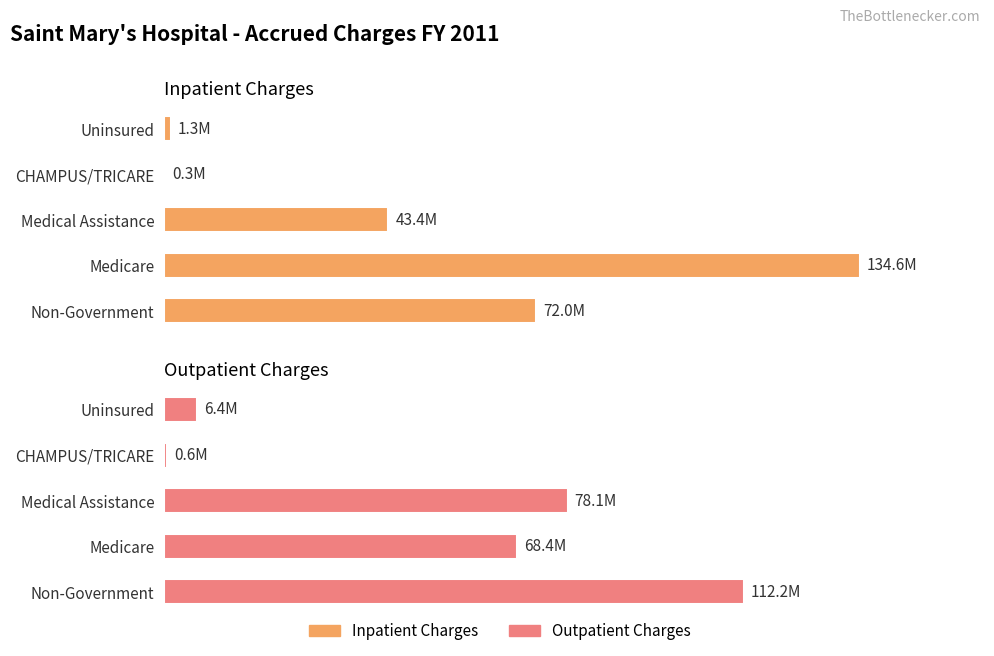

What is the value of the Outpatient Charges bar at the 3rd from the left?

78101276